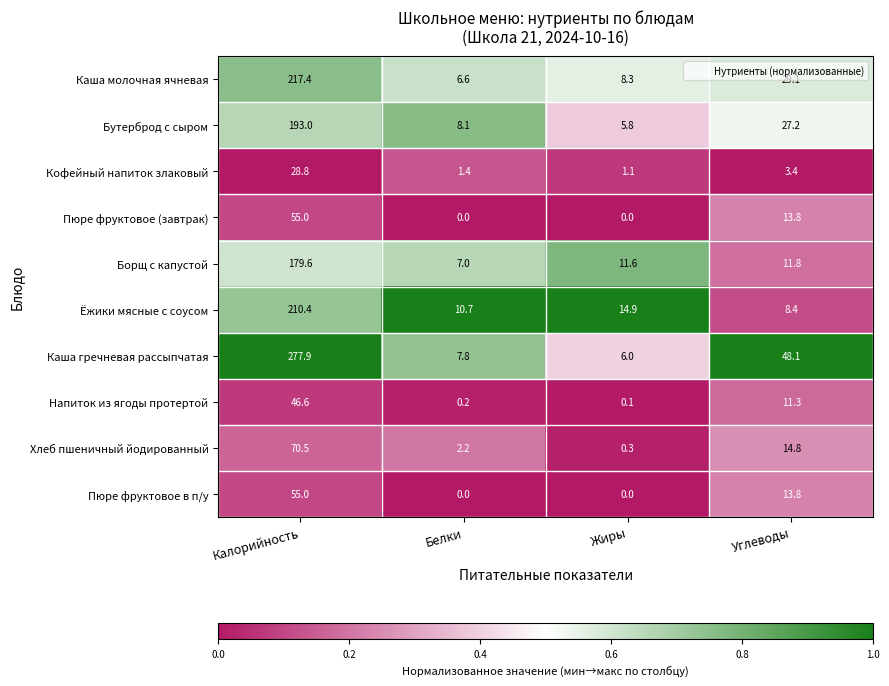

What is the spread (max minus min) of values at Белки?

10.7